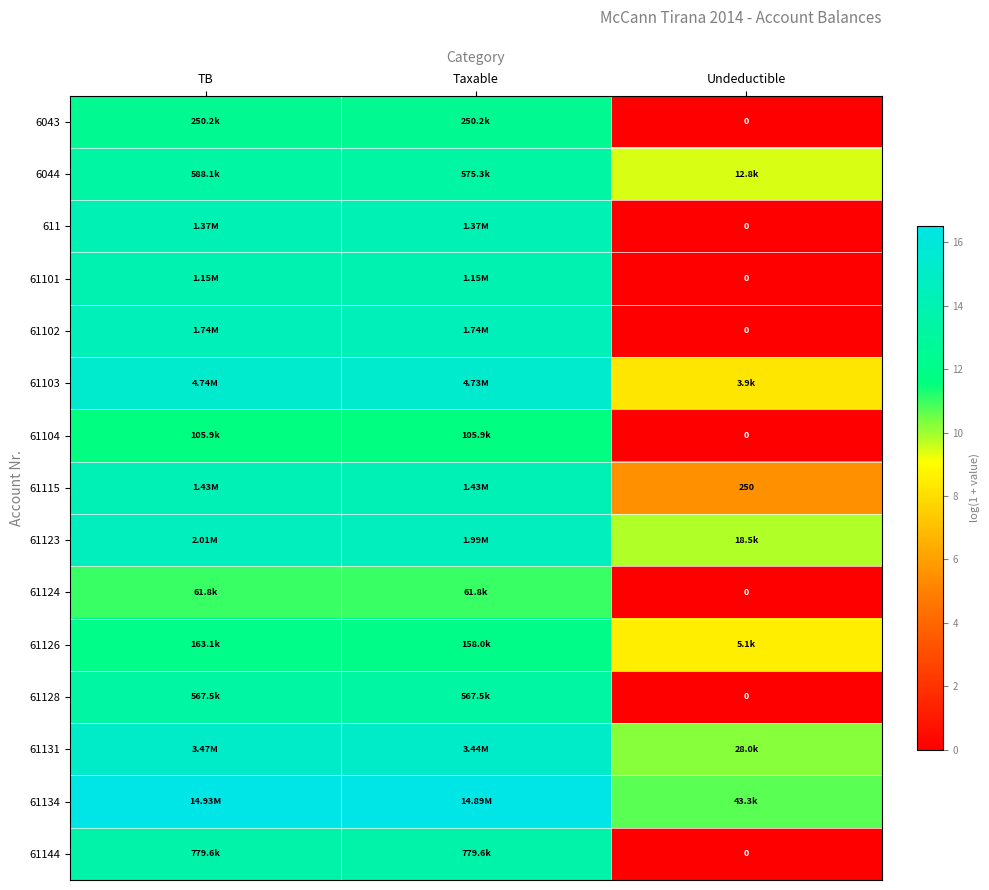

Is the value of 61103 at Undeductible greater than the value of 61128 at Taxable?

No